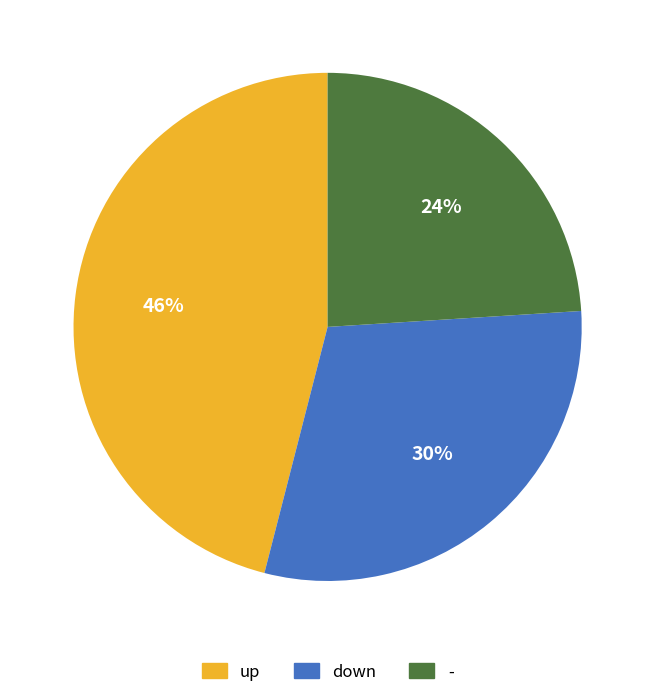

Which slice is the largest?

up